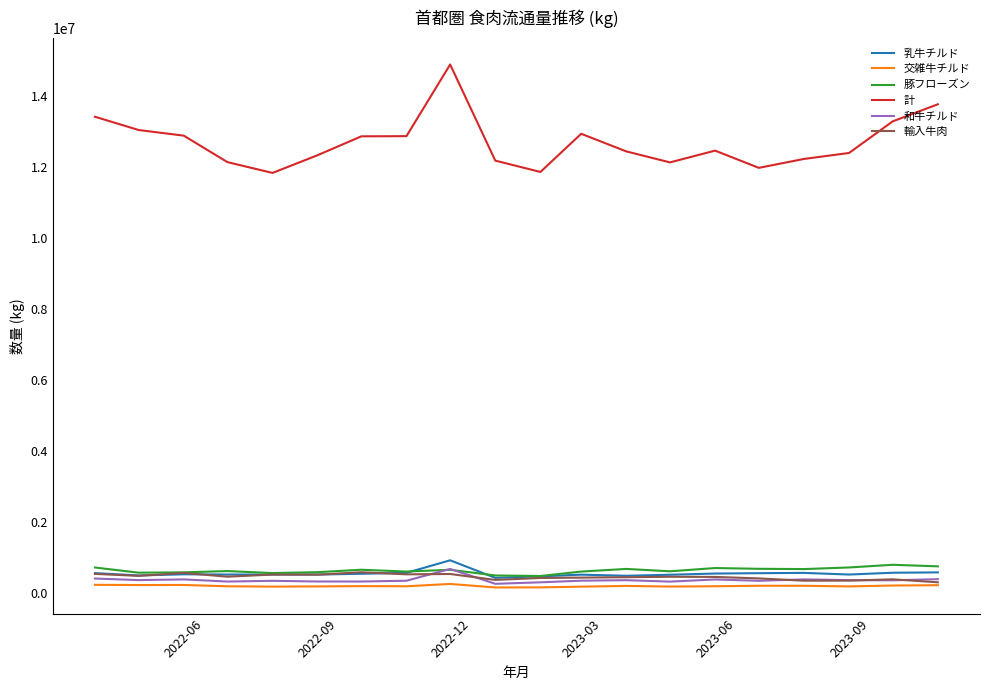

True or false: 乳牛チルド and 計 cross at least once.

False